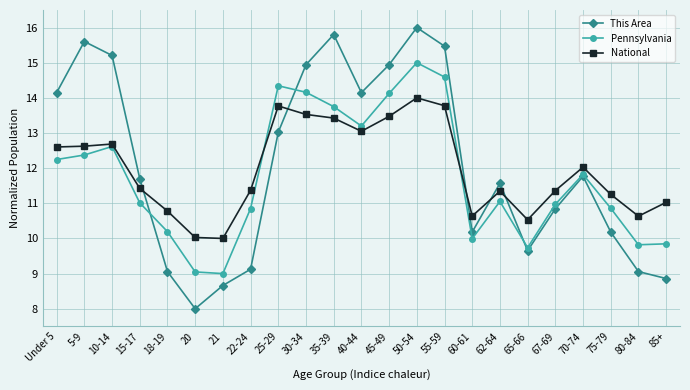

Which series has the largest total across all categories?

This Area